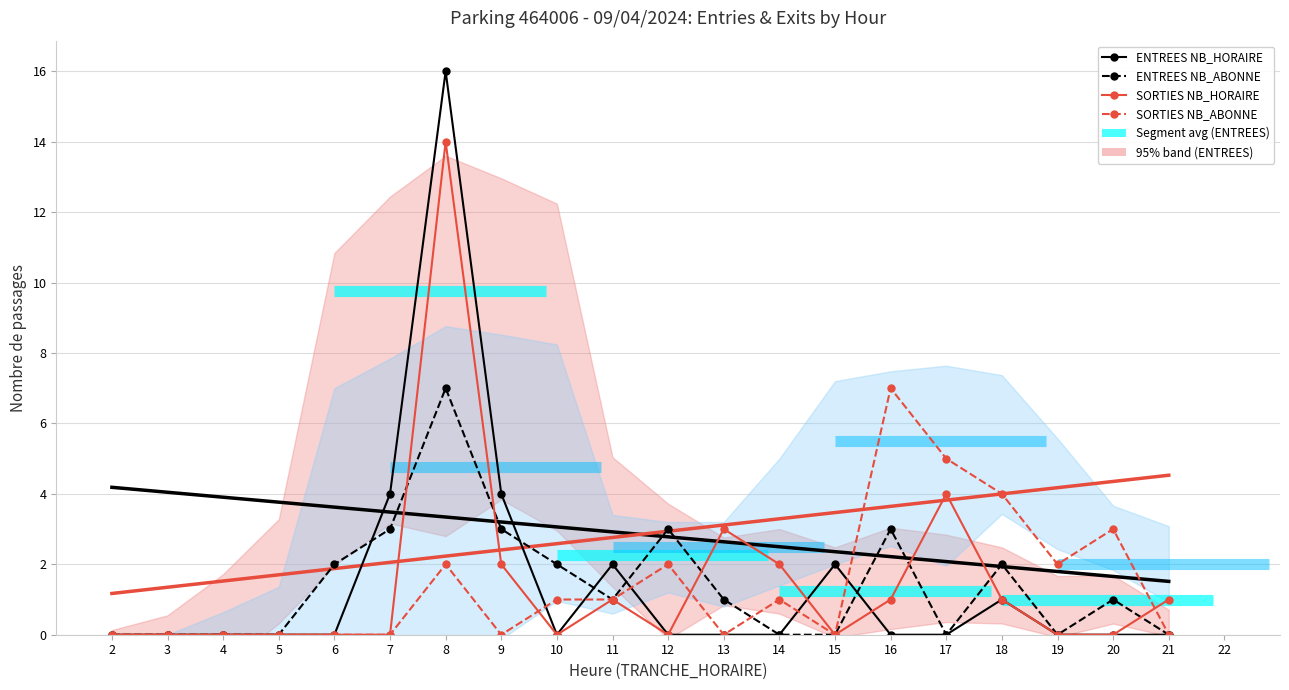

List the series in order of their peak value, lowest first.

Trend ENTREES, Trend SORTIES, ENTREES NB_ABONNE, SORTIES NB_ABONNE, SORTIES NB_HORAIRE, ENTREES NB_HORAIRE